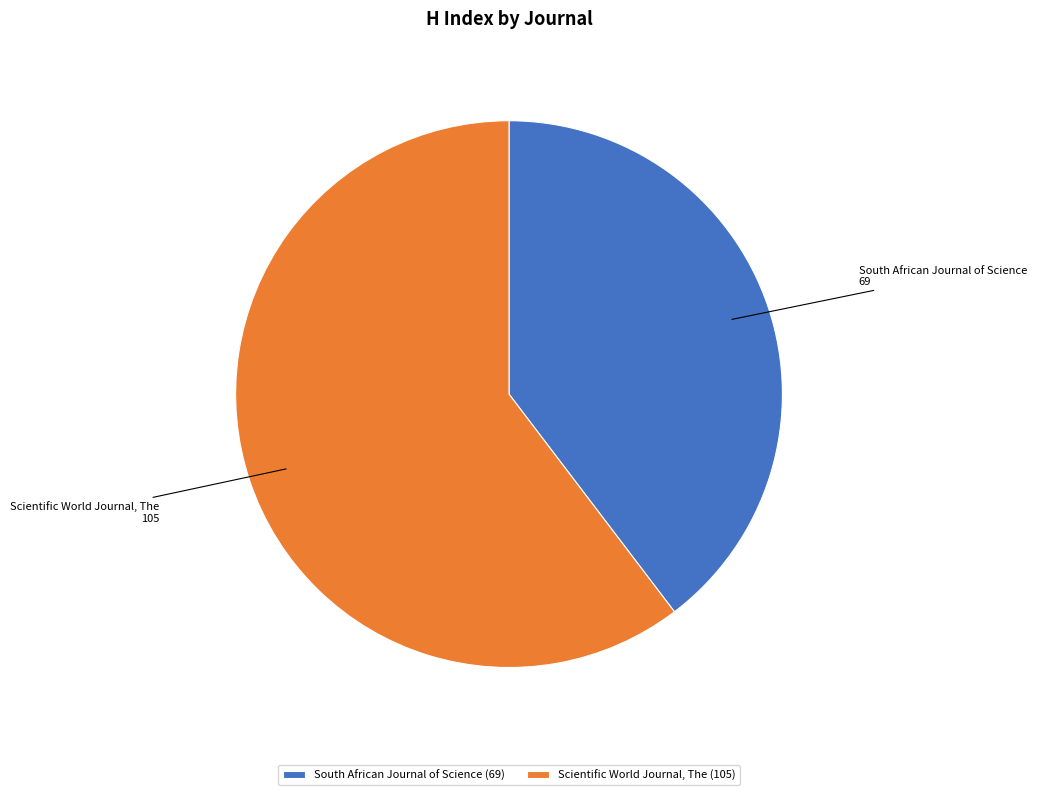

Count the number of slices in the pie.

2